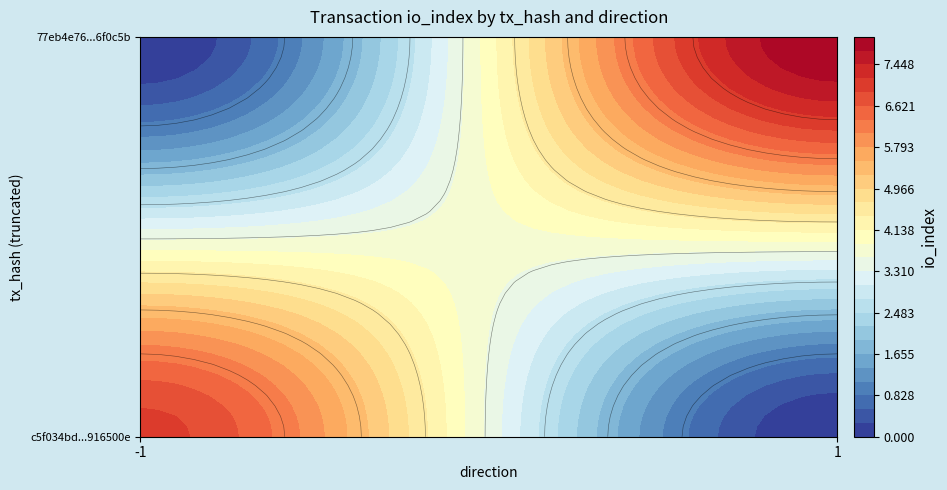

What is the sum of the 77eb4e767cc62b38a8d7c40ec47698e266f0c5b values at io_index and direction?

9